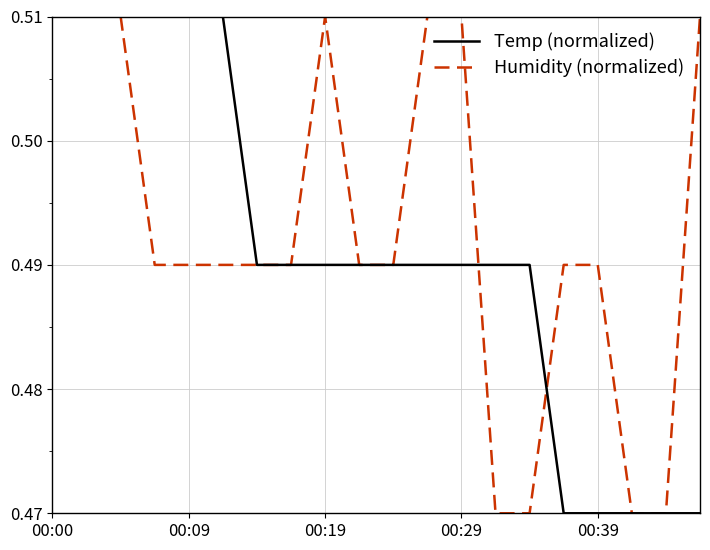

Which series has the largest total across all categories?

Humidity (normalized)